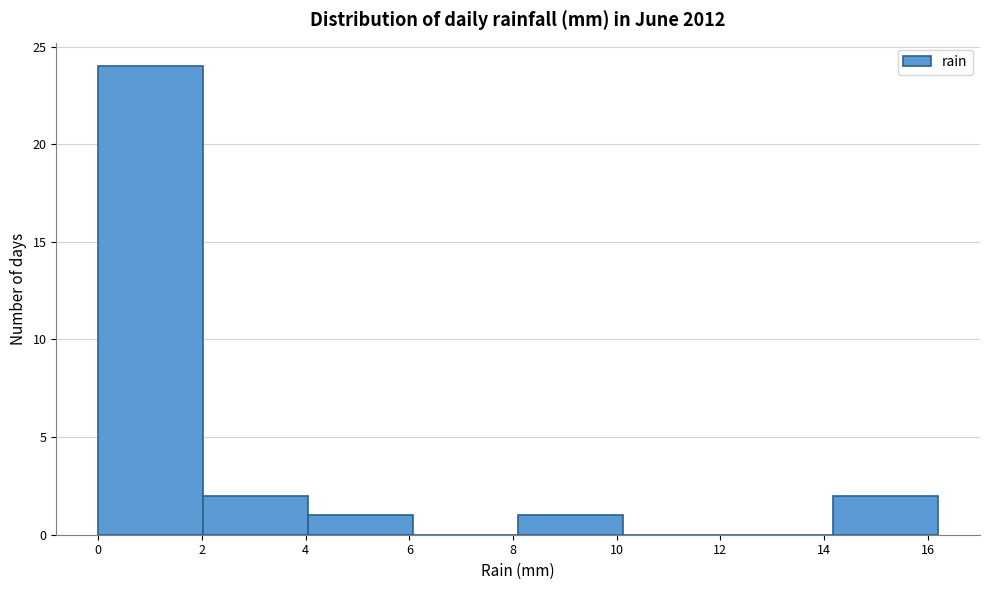

Reading left to right, transcribe this chart: for each bar, give the range it covers on the x-axis and its height. Neither the bar edges nor the heights are printed on the chart, so give them approximately, as read against the axes.

0.0 to 2.0: 24
2.0 to 4.0: 2
4.0 to 6.0: 1
6.0 to 8.2: 0
8.2 to 10.2: 1
10.2 to 12.2: 0
12.2 to 14.2: 0
14.2 to 16.2: 2